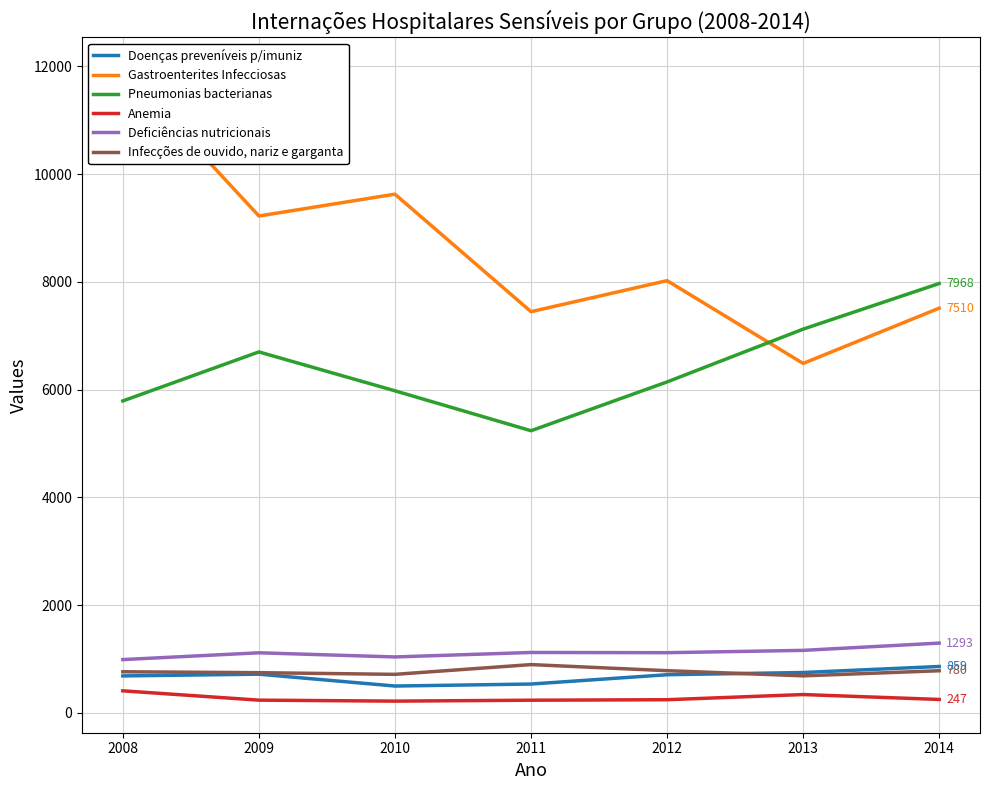

What is the difference between the second highest and second lowest values in the Pneumonias bacterianas series?

1333